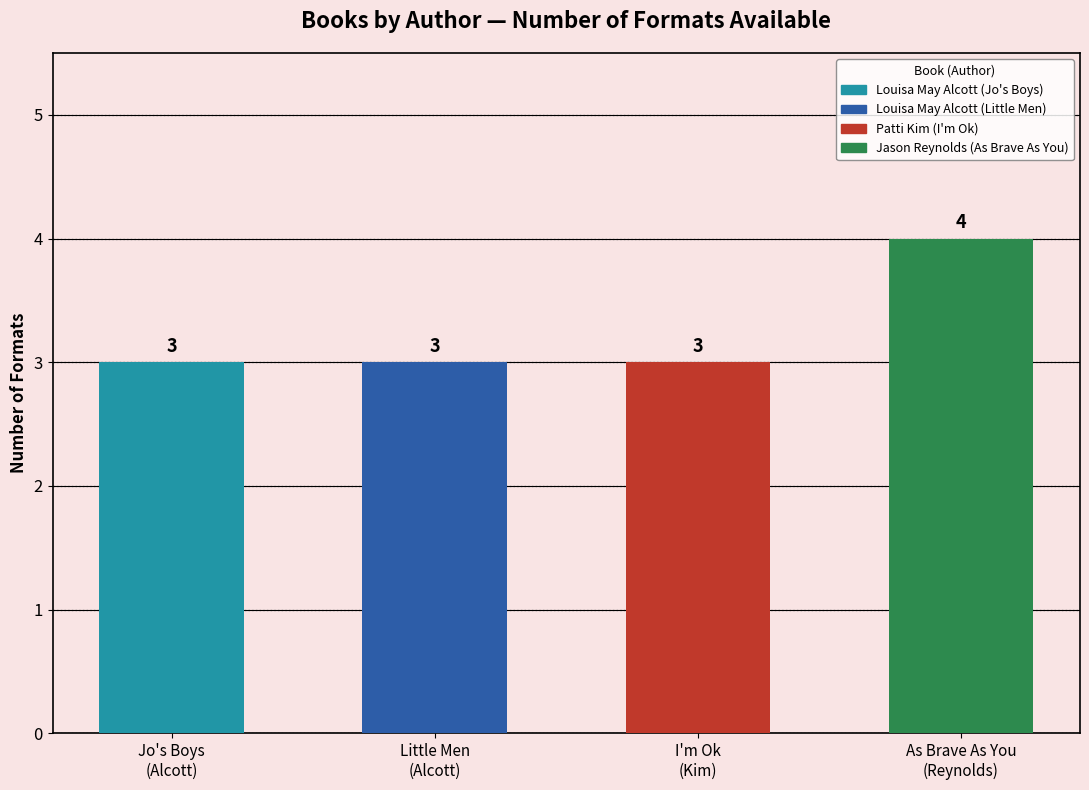

What is the average value?

3